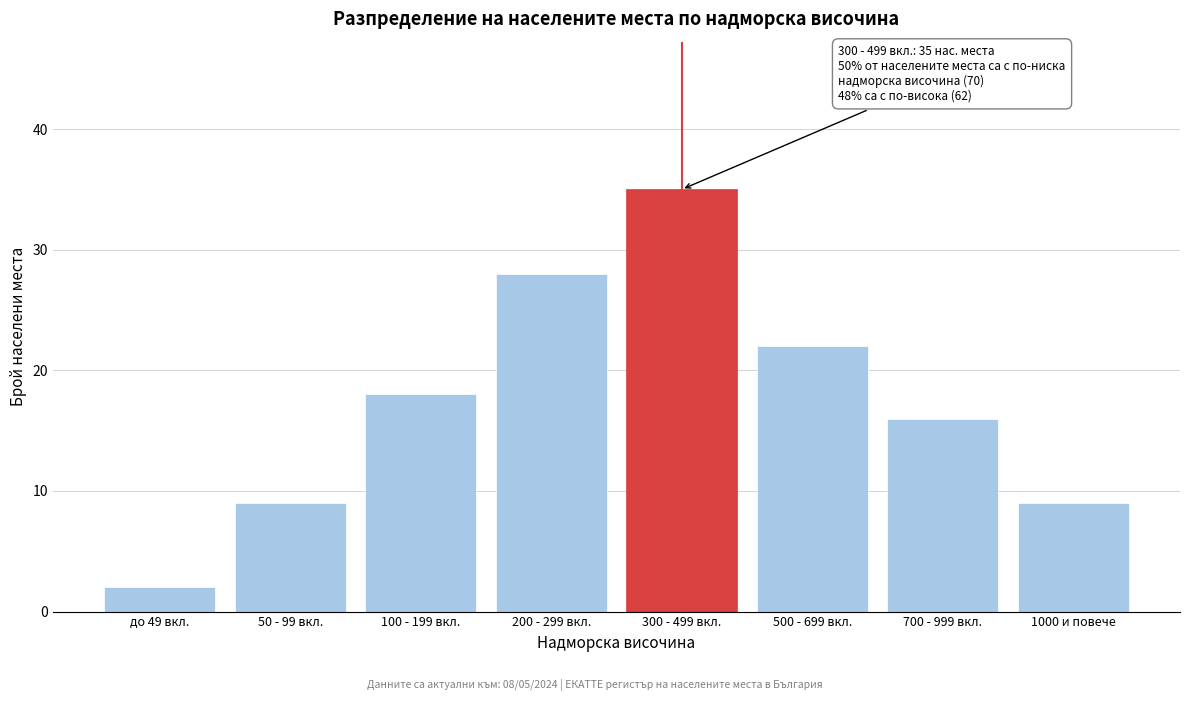

Reading left to right, extract all data points from this chart.

2	9	18	28	35	22	16	9